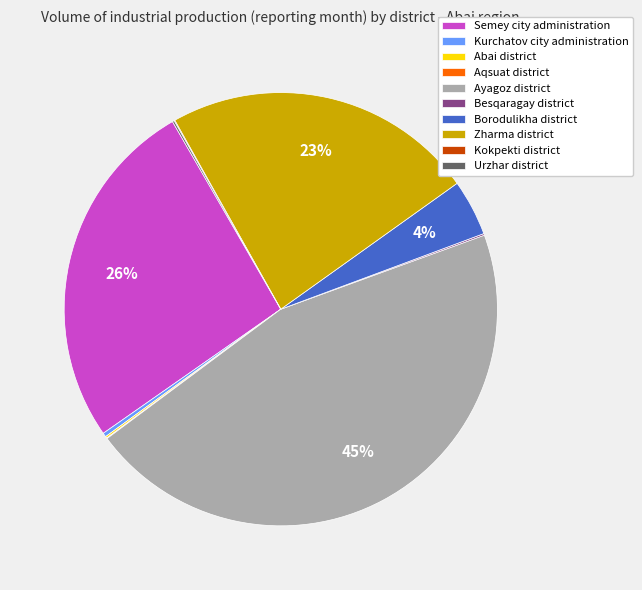

Which category has the biggest portion of the pie?

Ayagoz district